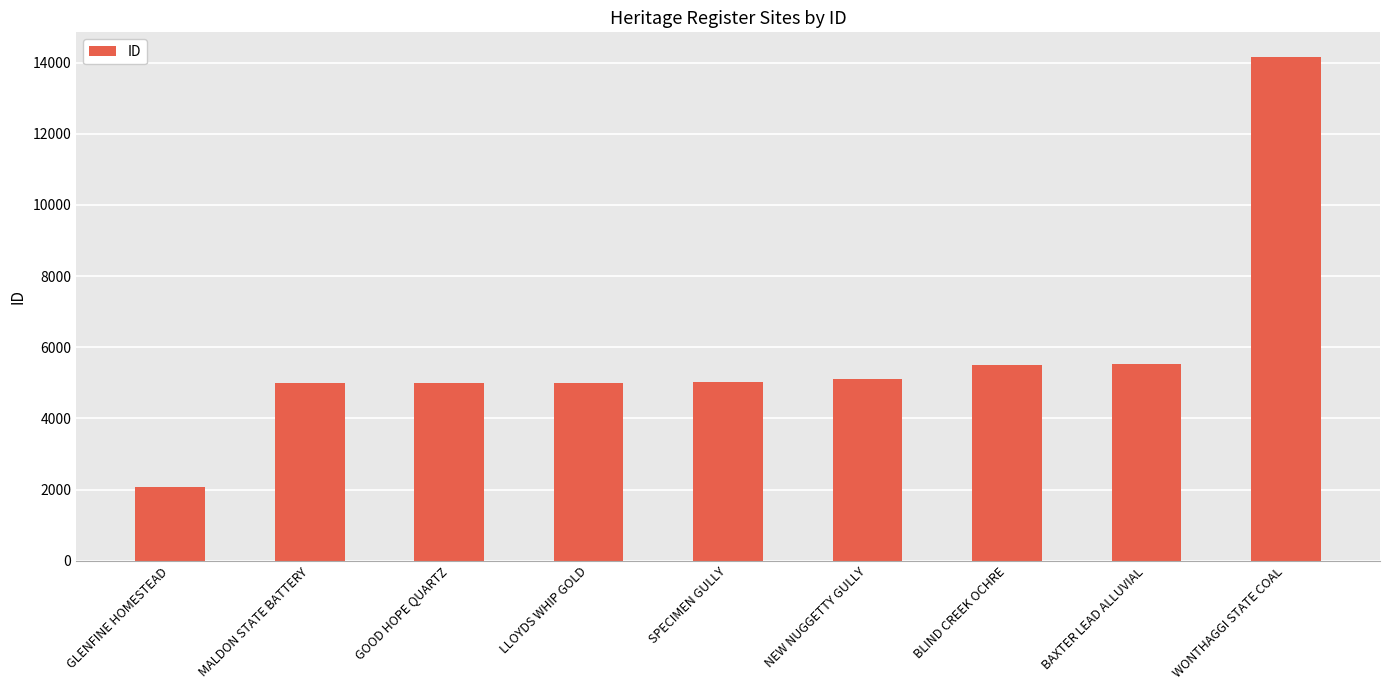

What is the change in value from GOOD HOPE QUARTZ to WONTHAGGI STATE COAL?

+9156